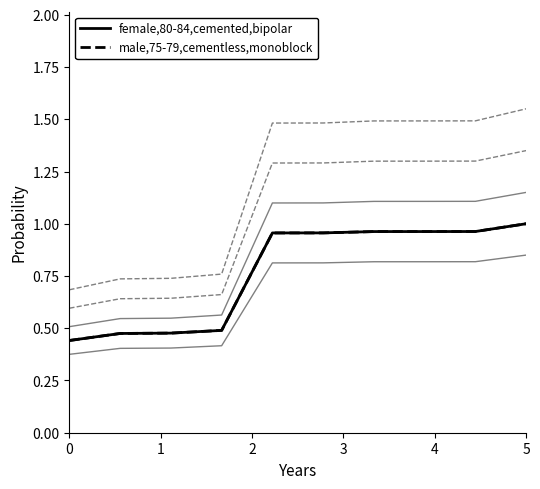

What is the lowest value of the female,80-84,cemented,bipolar series?

0.4